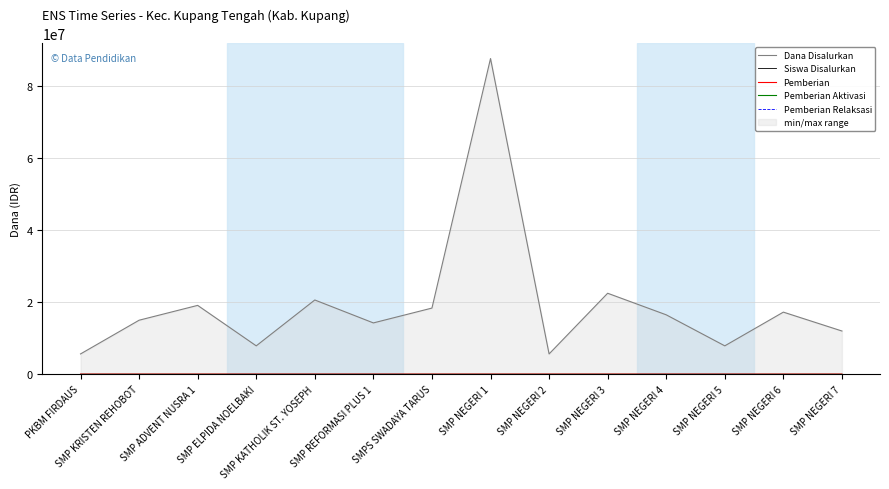

The value of Pemberian at SMP NEGERI 7 is 9. True or false?

False